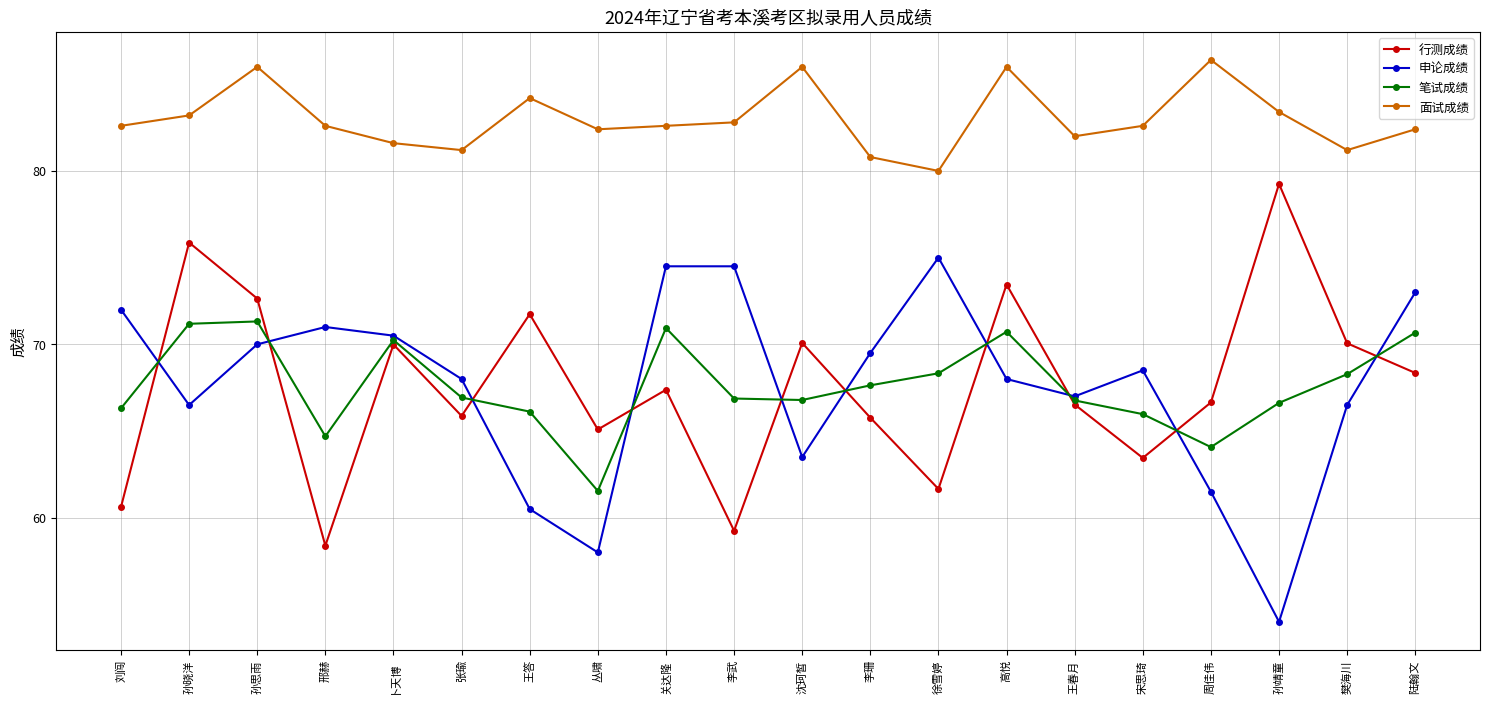

At 王答, list the series in order from smallest to largest.

申论成绩, 笔试成绩, 行测成绩, 面试成绩